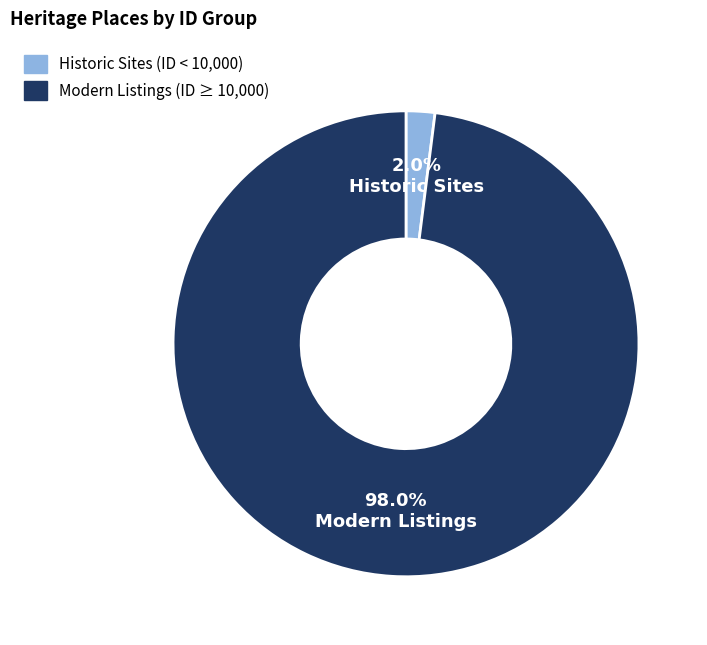

Between Modern Listings (ID ≥ 10,000) and Historic Sites (ID < 10,000), which is larger?

Modern Listings (ID ≥ 10,000)